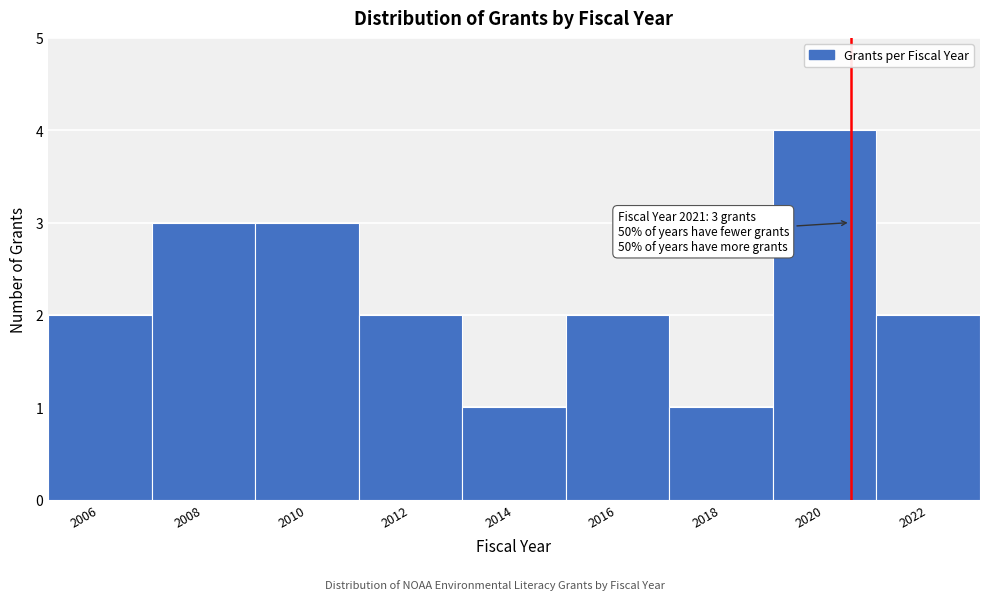

Reading left to right, what are all the values shown in this chart?

2006=2	2008=3	2010=3	2012=2	2014=1	2016=2	2018=1	2020=4	2022=2